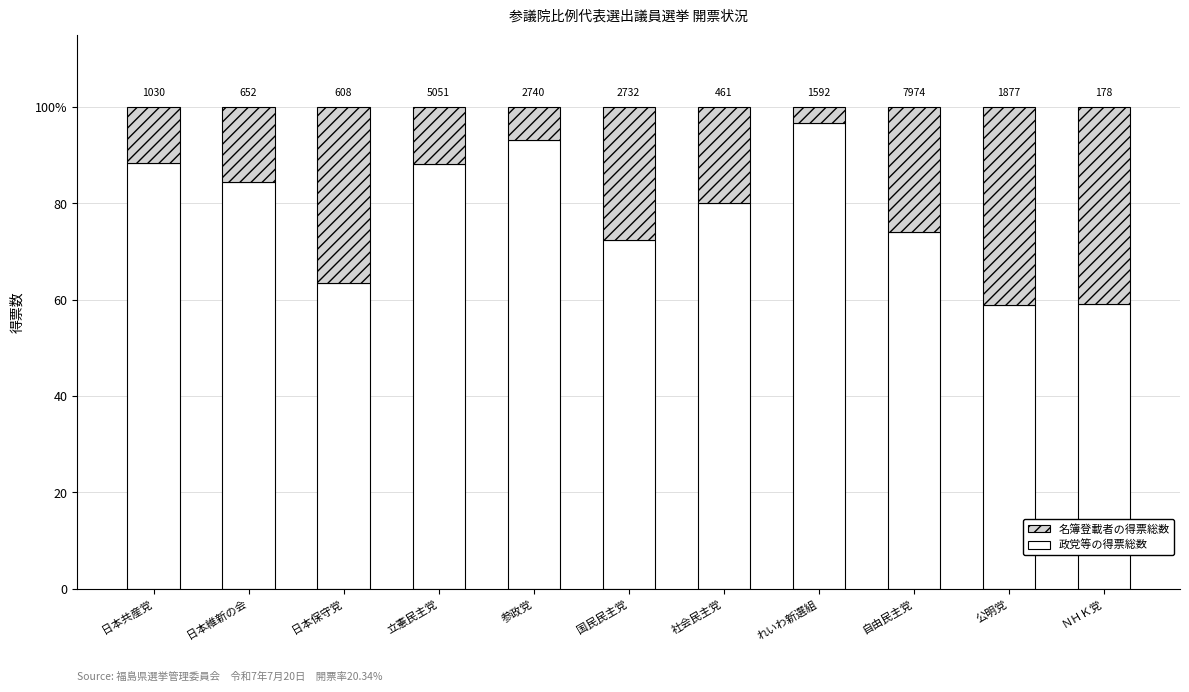

Are the bars grouped side by side (vs. stacked)?

No